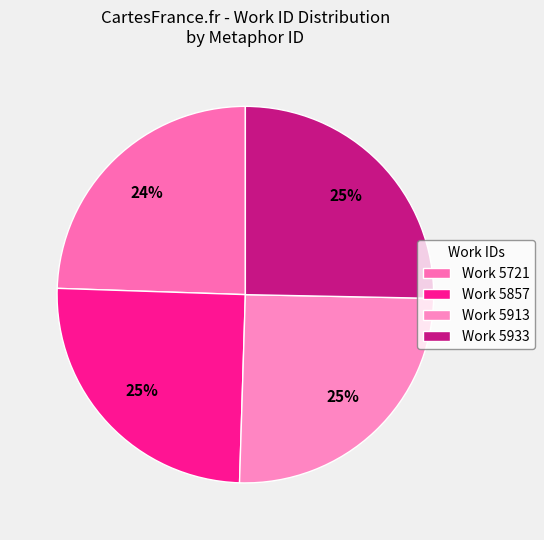

How many slices are in this pie chart?

4